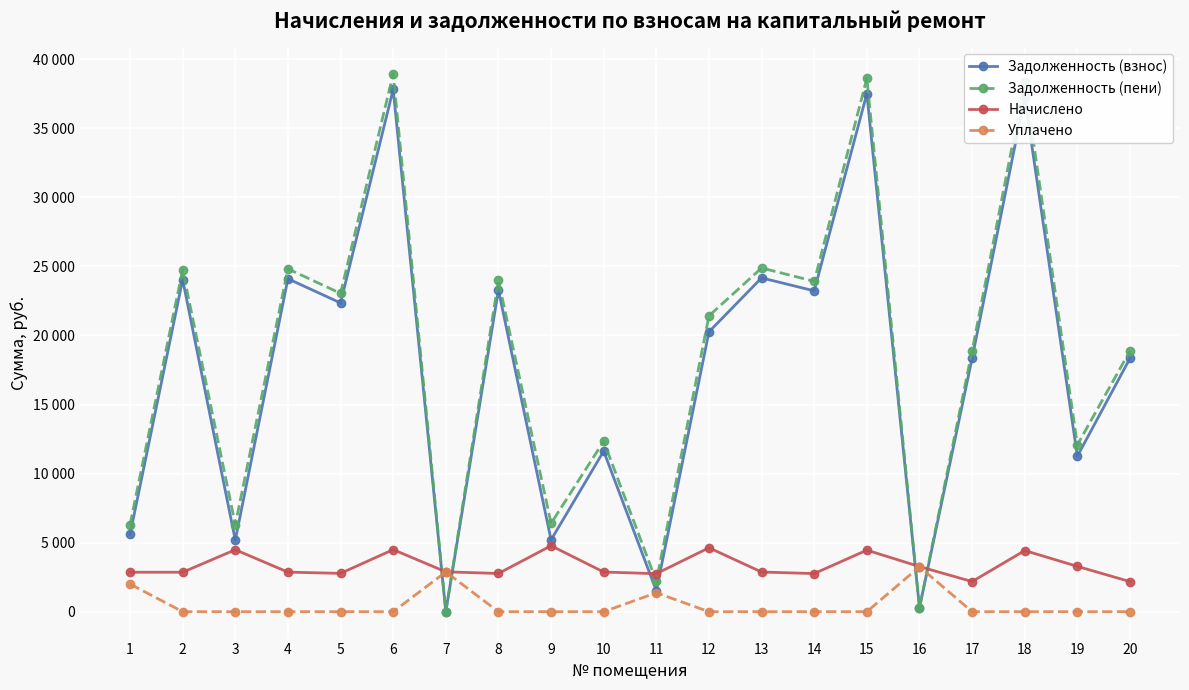

At which category does Задолженность (взнос) reach its first local peak?

2